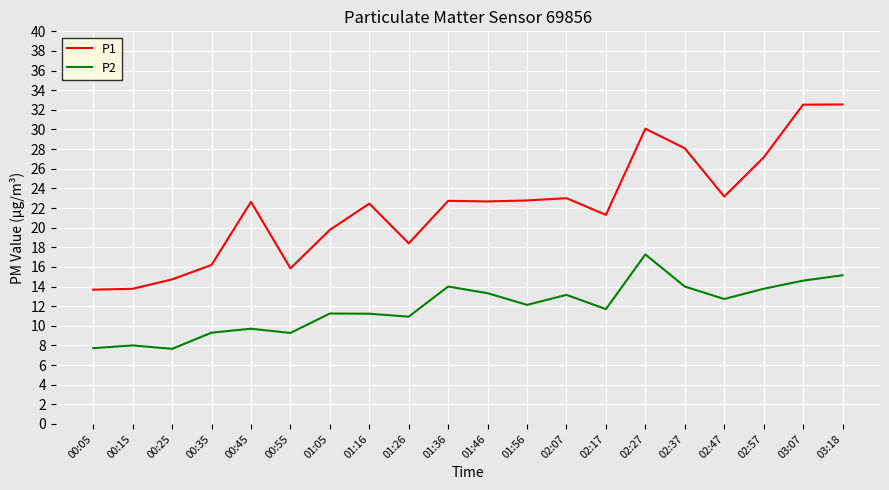

What is the spread (max minus min) of values at 03:07?

17.9